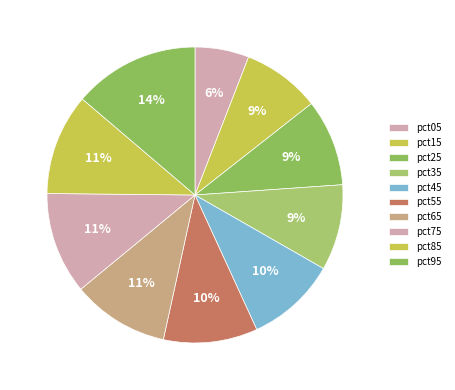

True or false: pct55 accounts for 17% of the total.

False